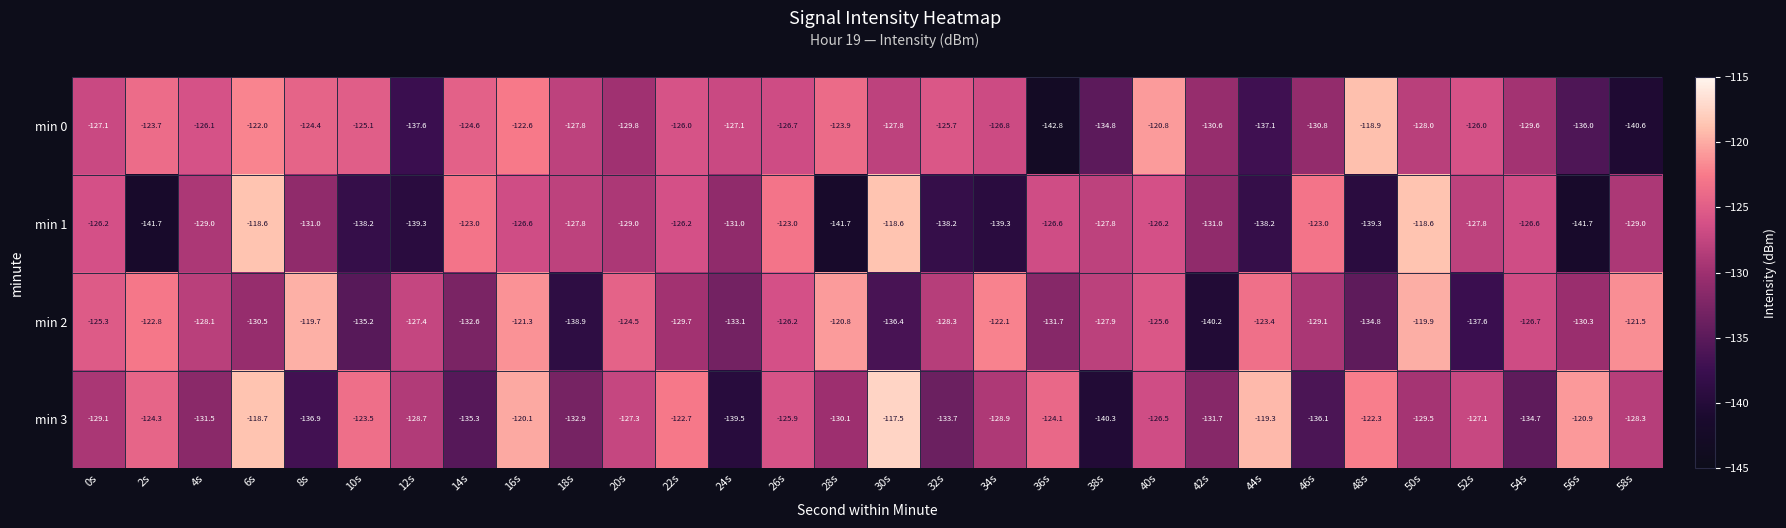

At which category is the sum across all series the highest?

6s